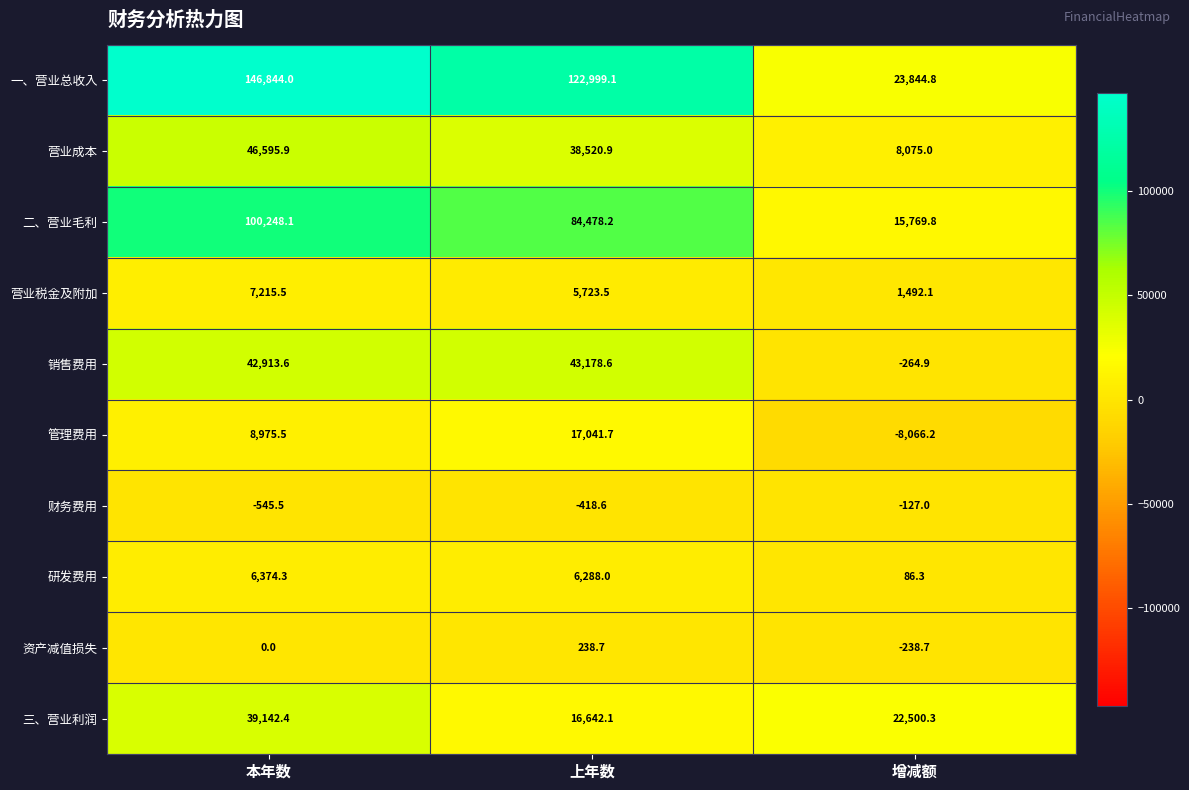

Between 本年数 and 上年数, which series saw the biggest shift?

一、营业总收入